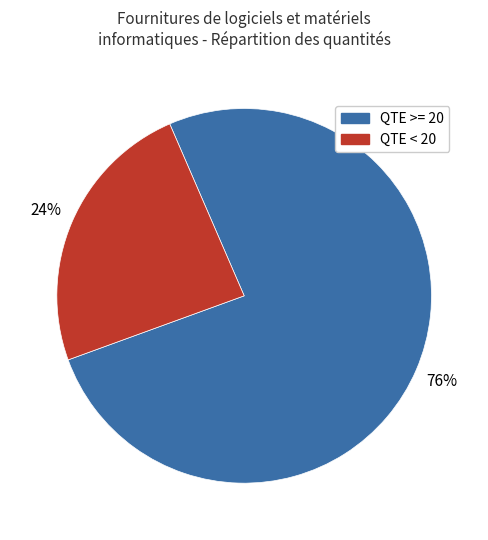

Is there a majority slice in this chart?

Yes